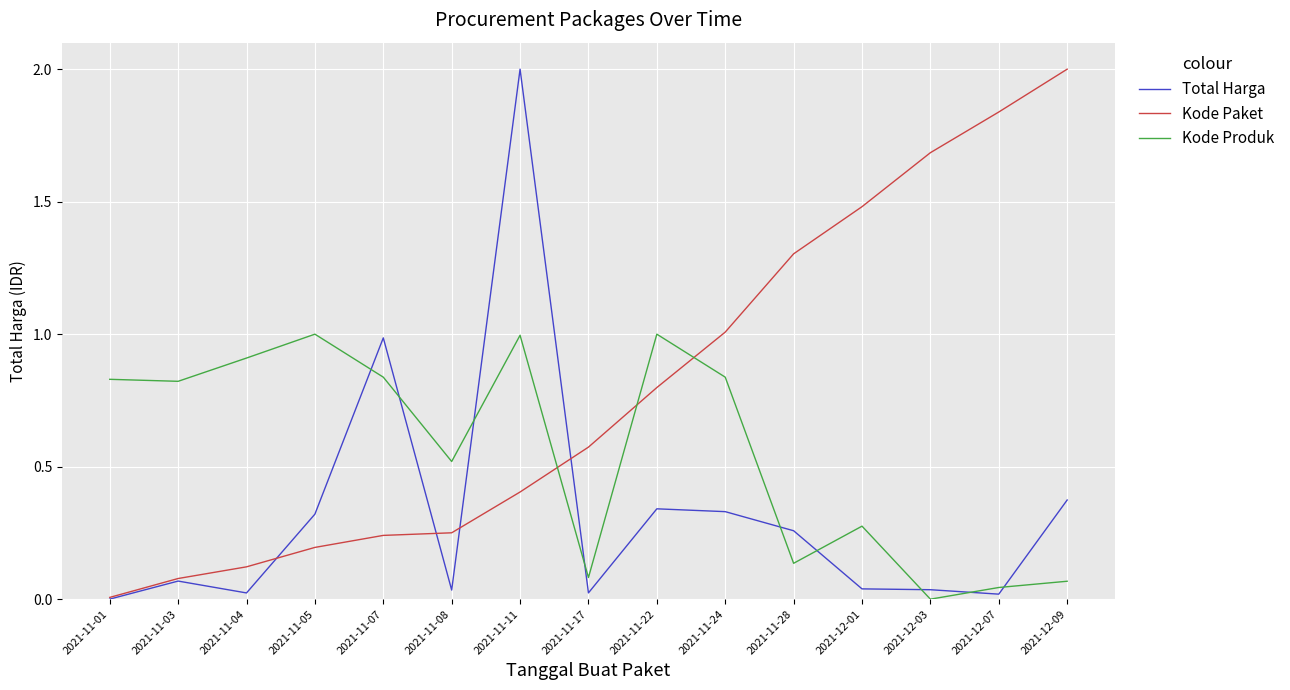

What position from the right is 2021-11-03?

14